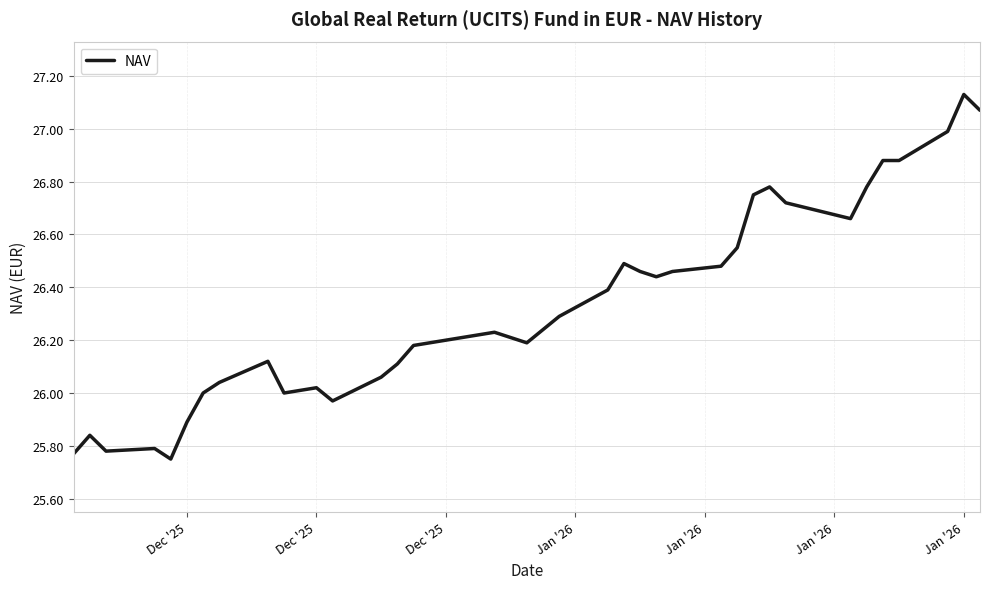

What is the difference between the maximum and minimum values?

1.4